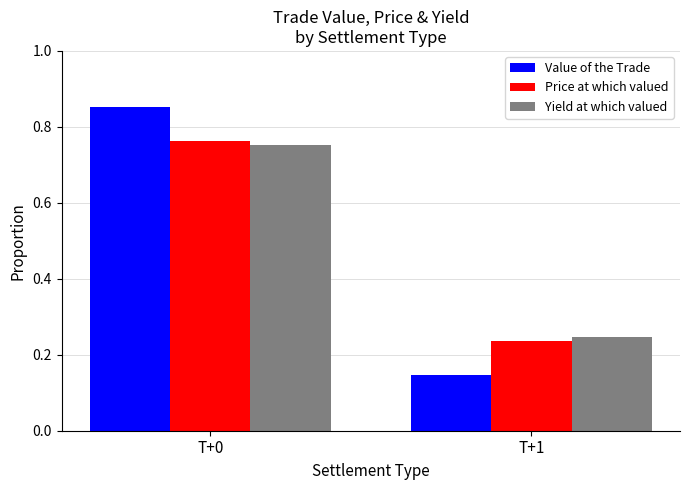

Count the Value of the Trade values in the range 0 to 1.

2